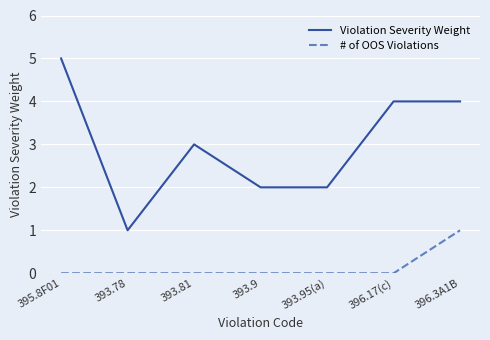

Reading left to right, list all the values displayed in this chart.

Violation Severity Weight: 5	1	3	2	2	4	4
# of OOS Violations: 0	0	0	0	0	0	1